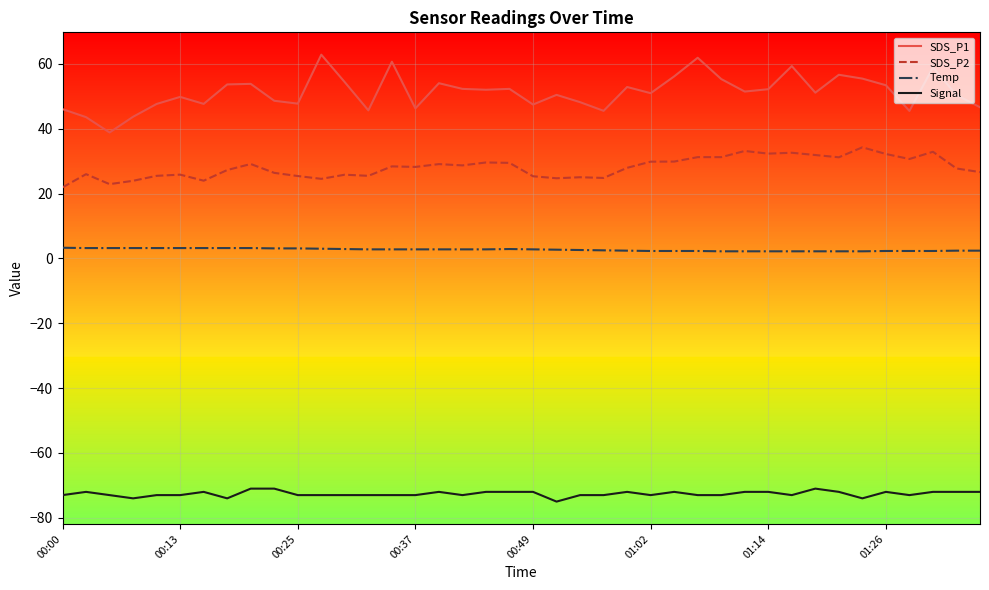

What are all the series names shown in the legend?

SDS_P1, SDS_P2, Temp, Signal